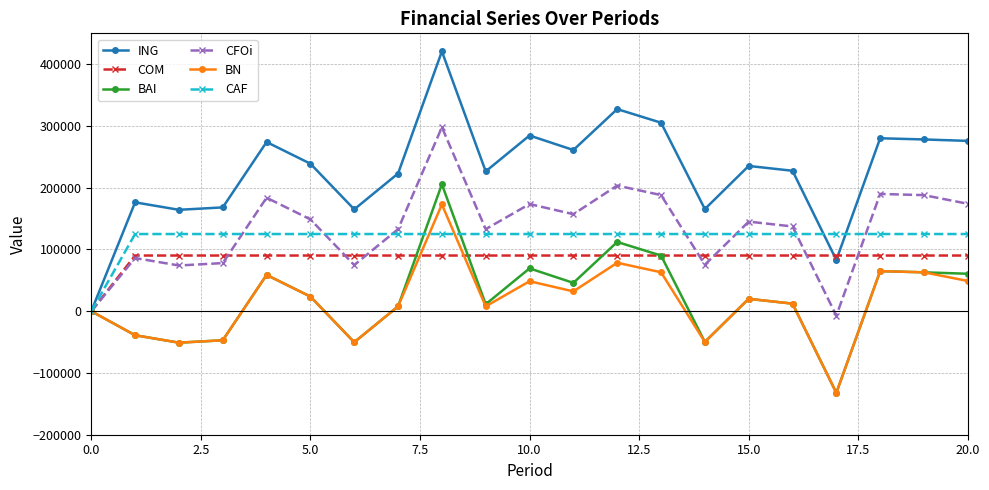

What is the value of the CAF point at the 10th from the left?

125000.0